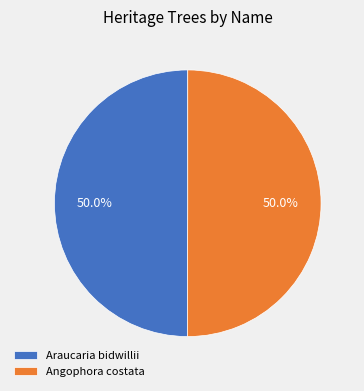

Count the number of slices in the pie.

2